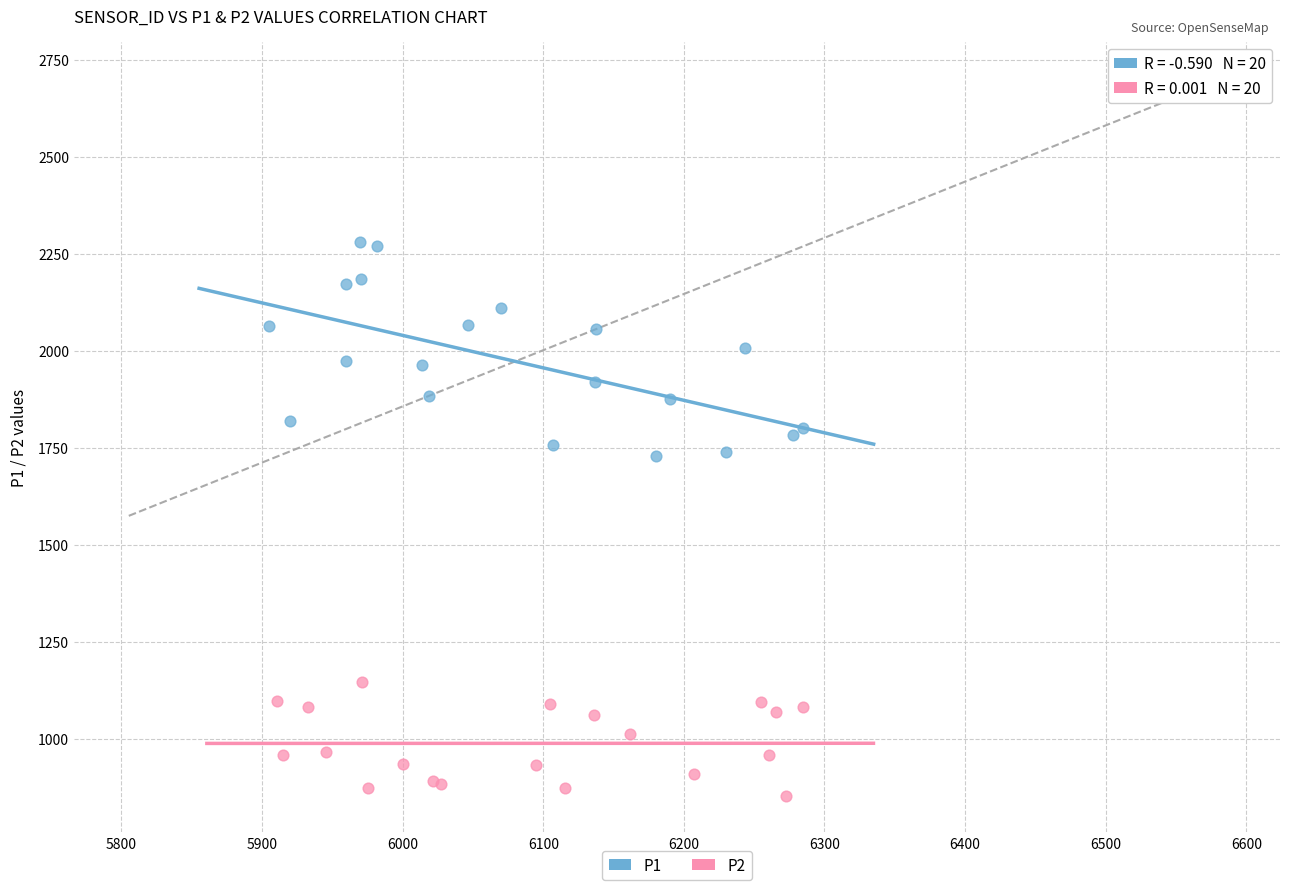

Which series contains the highest Y value?

P1